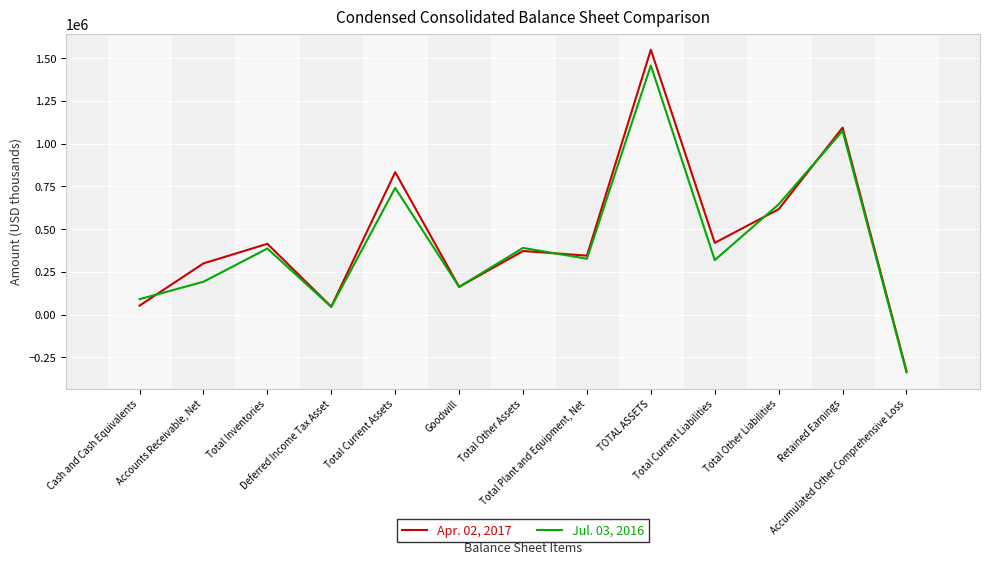

What is the sum of all Jul. 03, 2016 values?

5486248